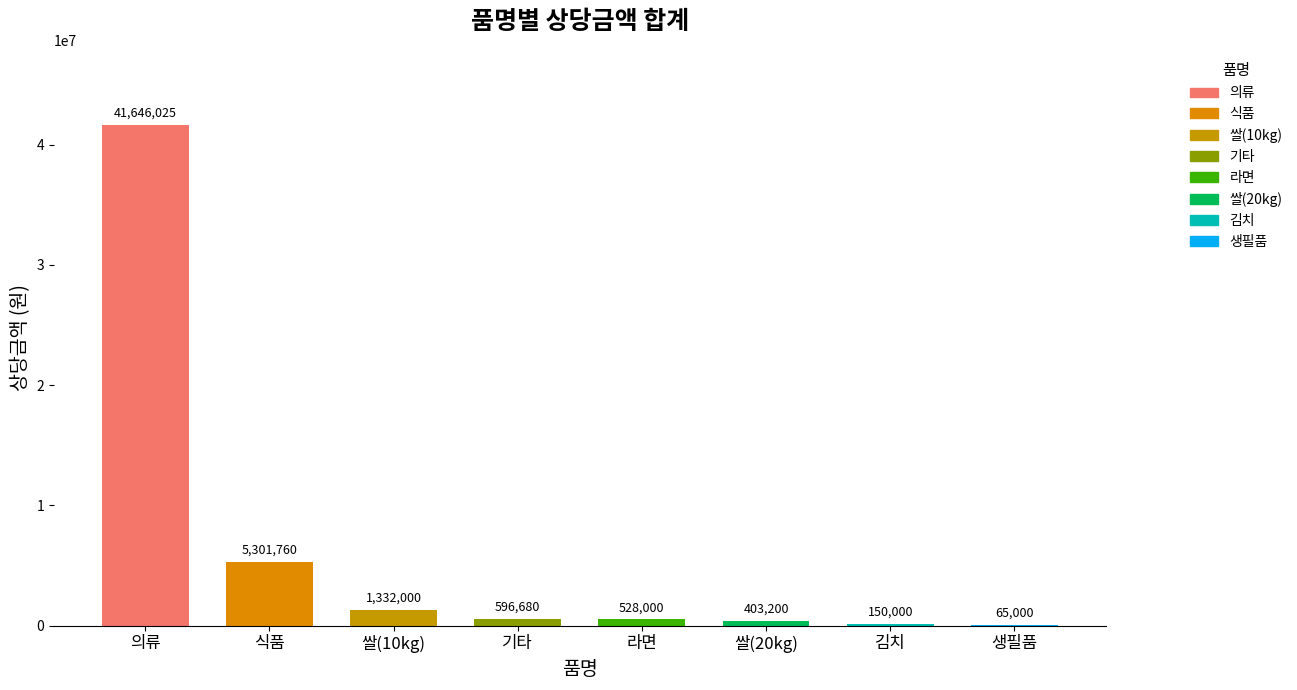

Which has a higher value, 생필품 or 쌀(10kg)?

쌀(10kg)